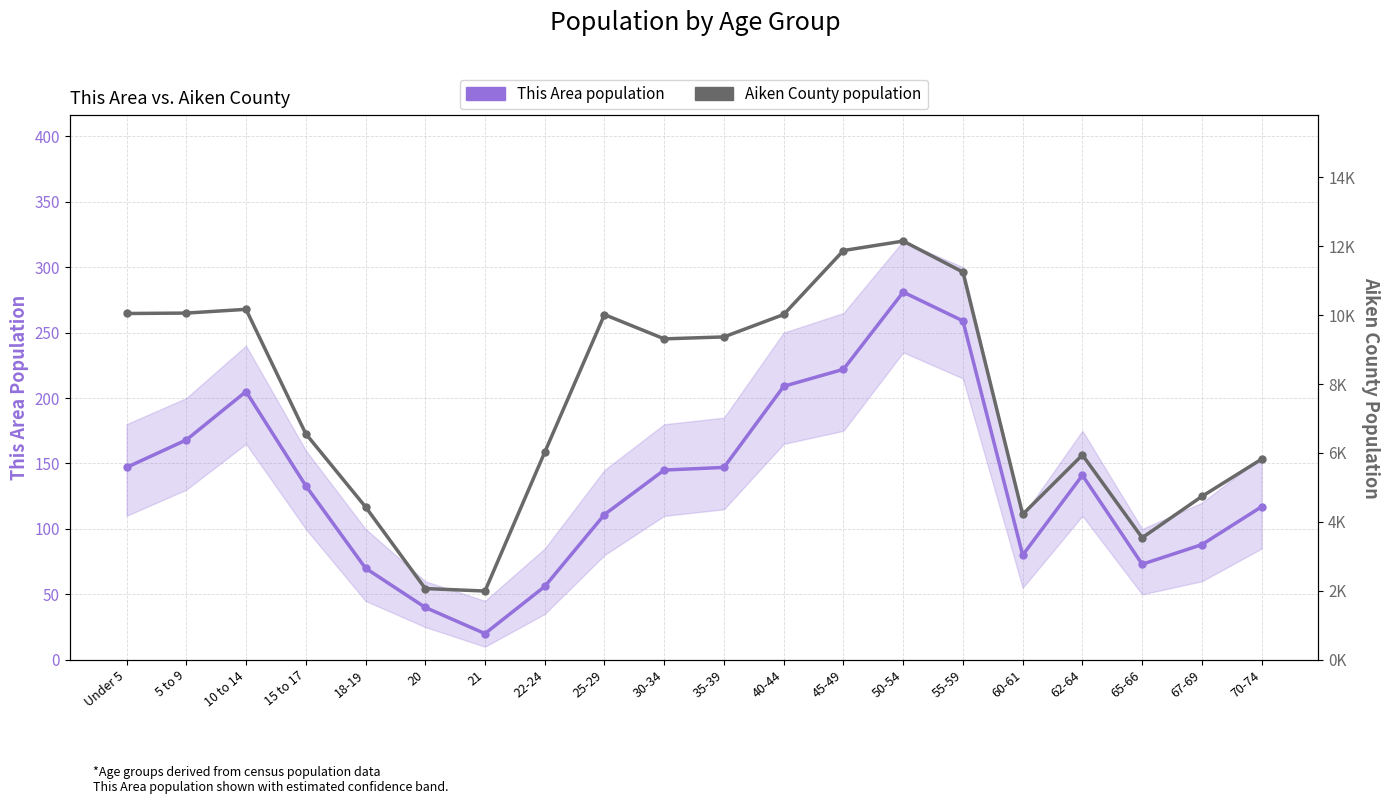

Is the value of Aiken County population at 45-49 greater than the value of This Area population at 62-64?

Yes